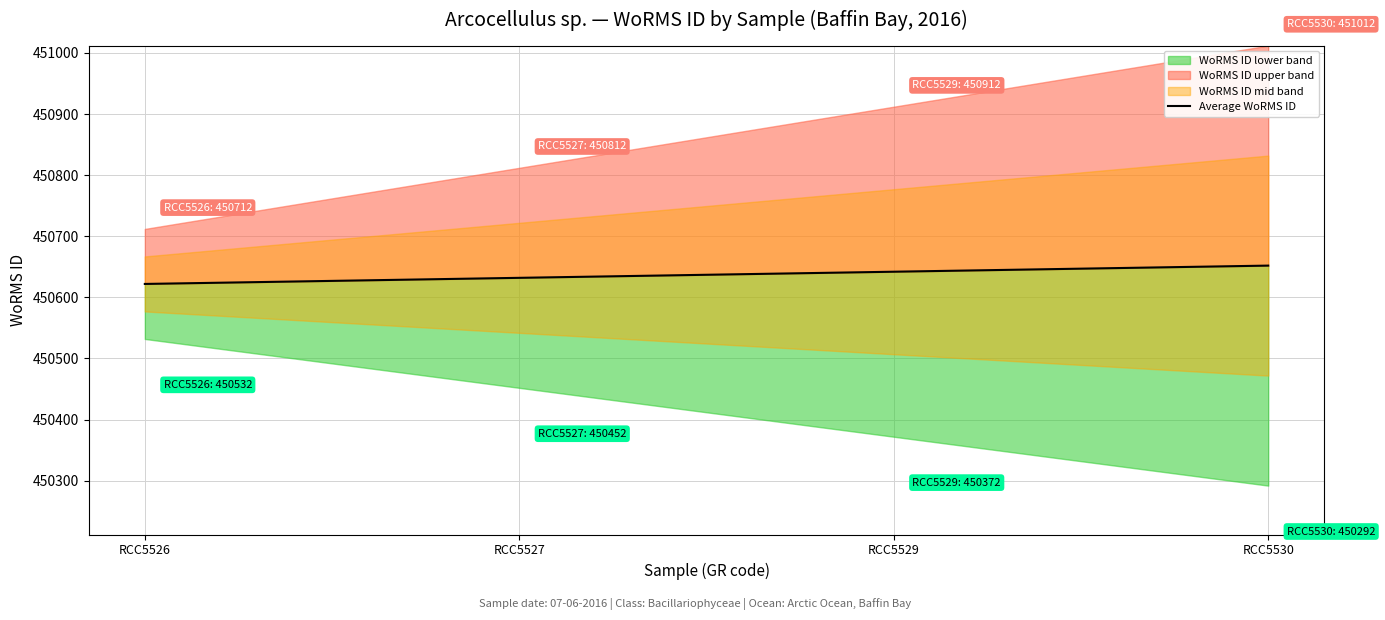

True or false: the data shows 450622 at RCC5526.

True